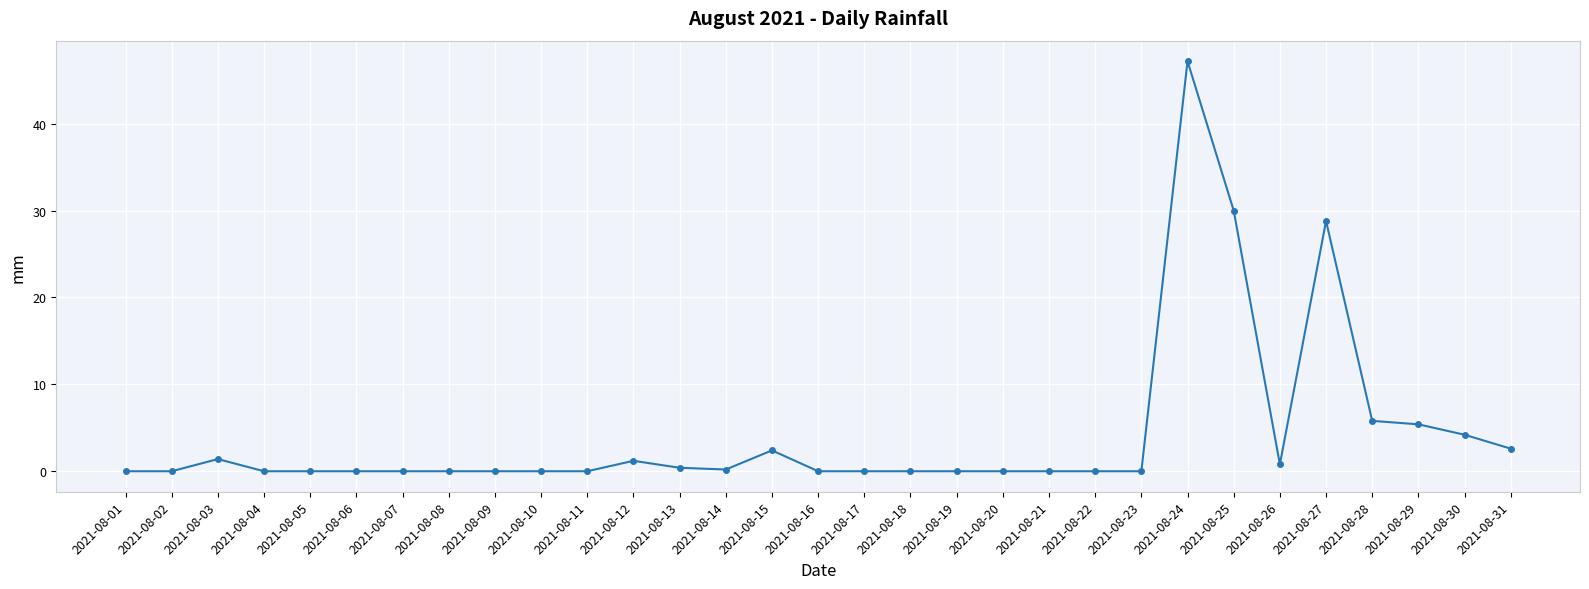

What is the sum of all values?

130.4